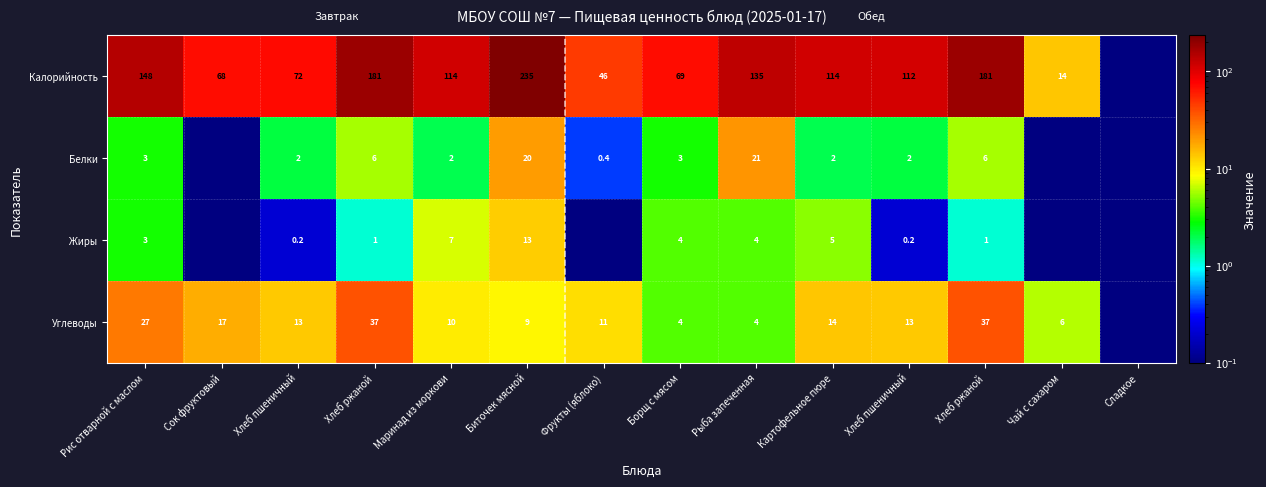

At Картофельное пюре, list the series in order from smallest to largest.

Белки, Жиры, Углеводы, Калорийность